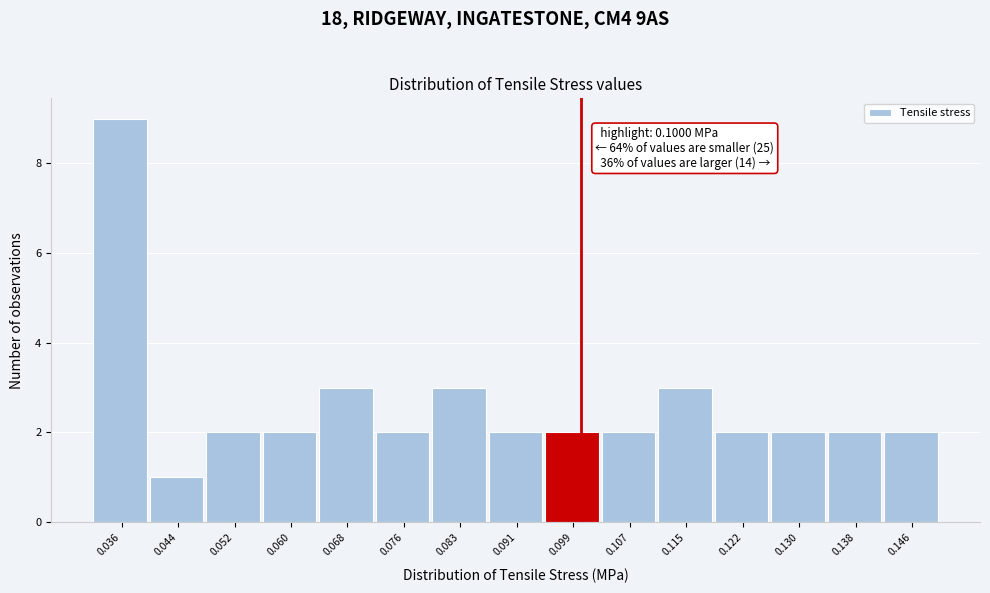

Over which range of the x-axis is the bar tallest?

0.033 to 0.040